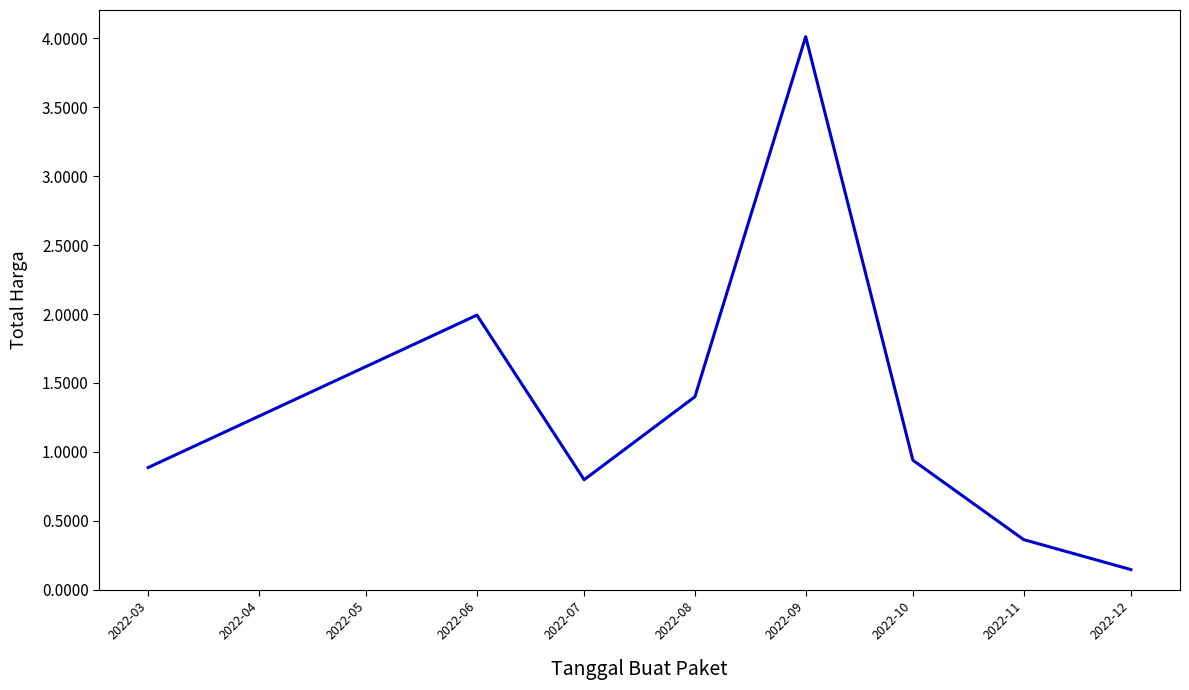

Reading left to right, list all the values displayed in this chart.

88711820.5	199200000.0	79875000.0	140025000.0	401039750.0	94028525.0	36471666.7	14750000.0